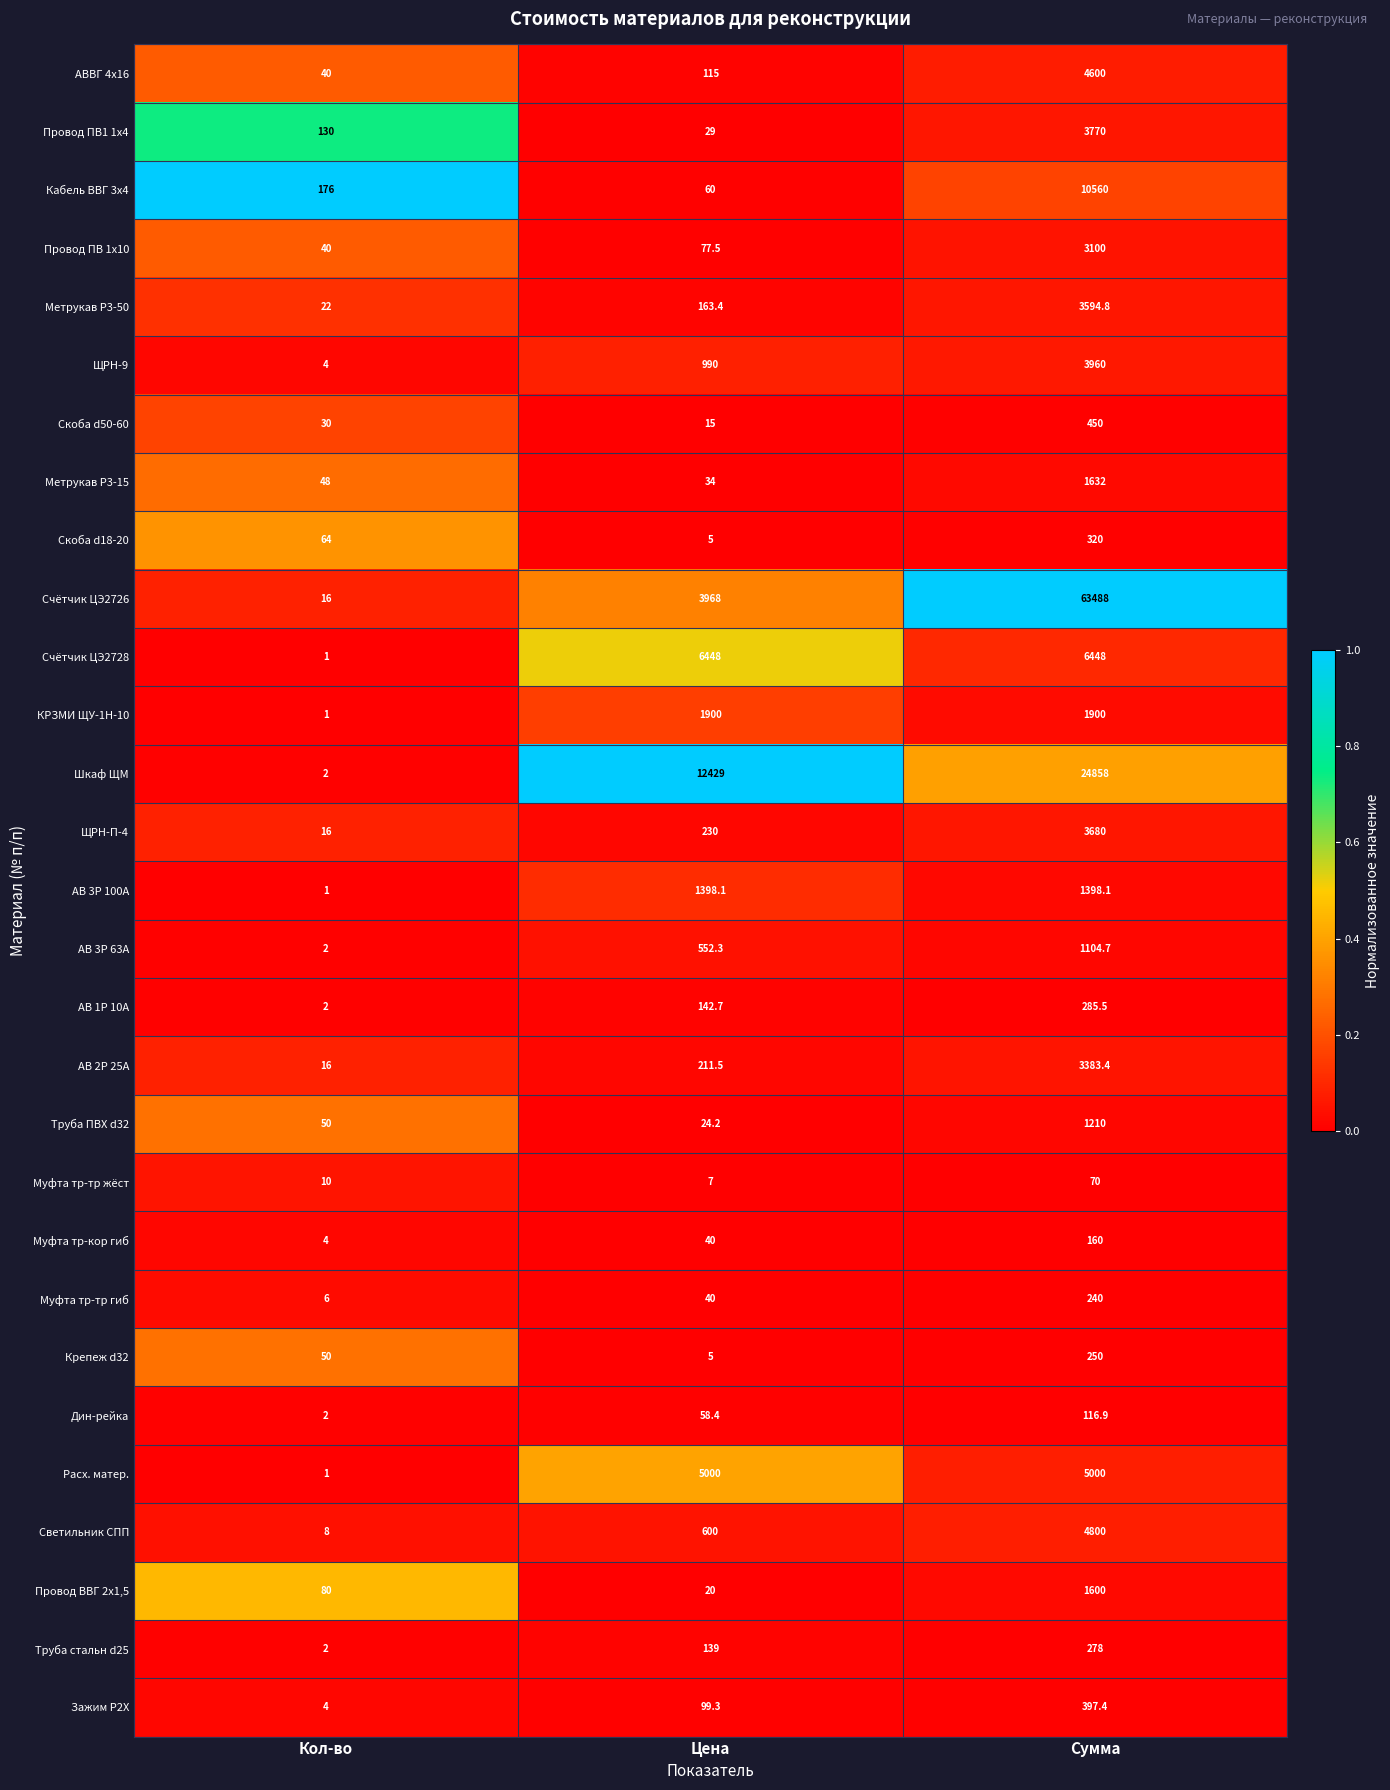

What is the difference between the highest and lowest values at Кол-во?

175.0